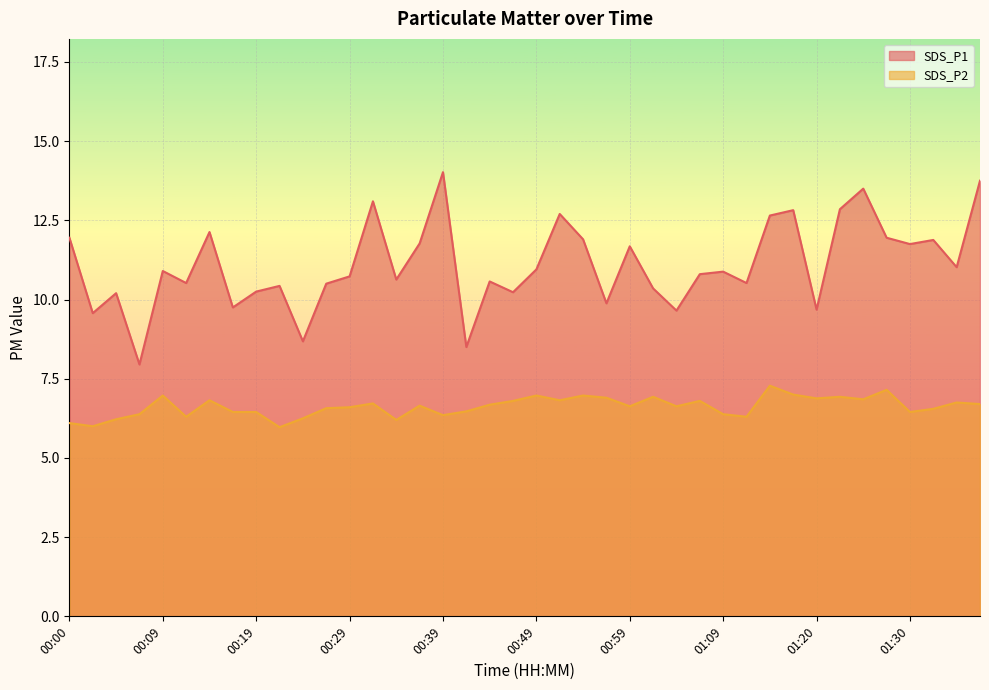

At which label does SDS_P1 reach its minimum?

00:07